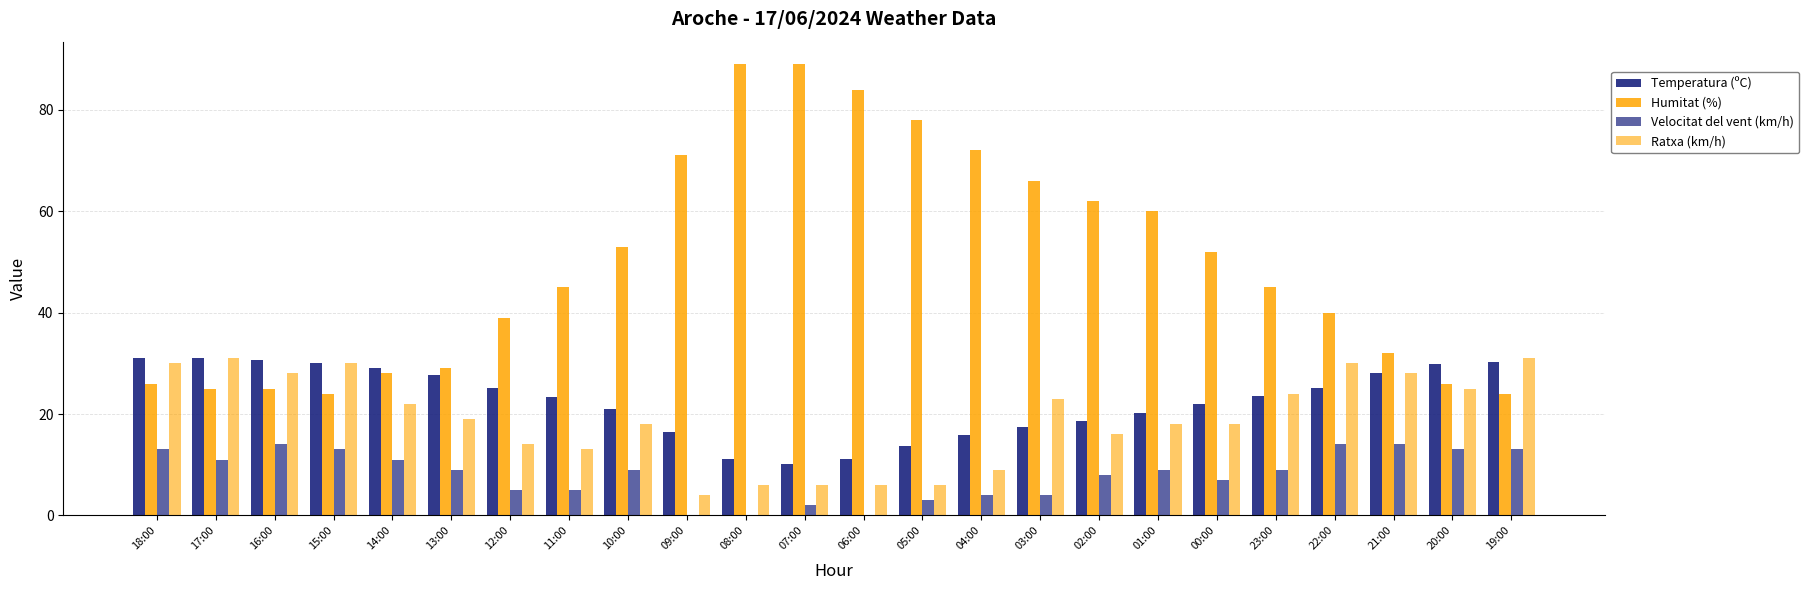

Count the number of categories in the chart.

24